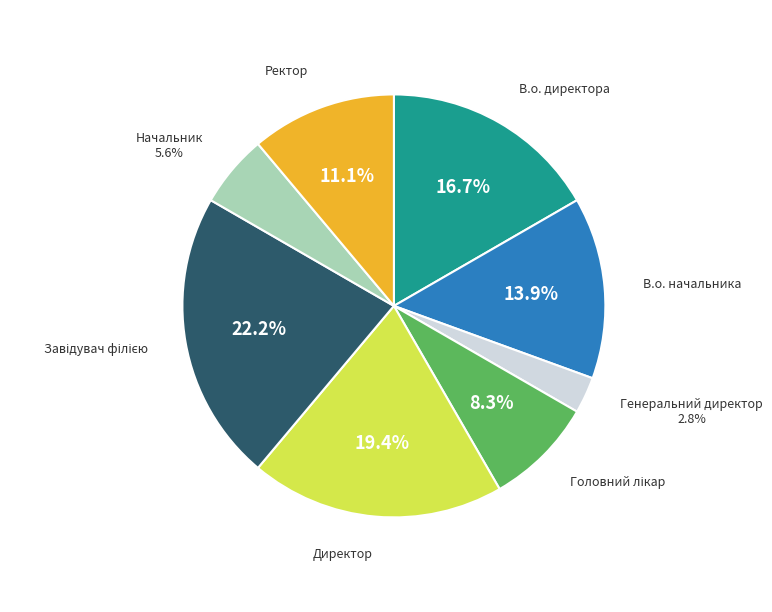

How much of the chart is everything except В.о. директора?

83.3%